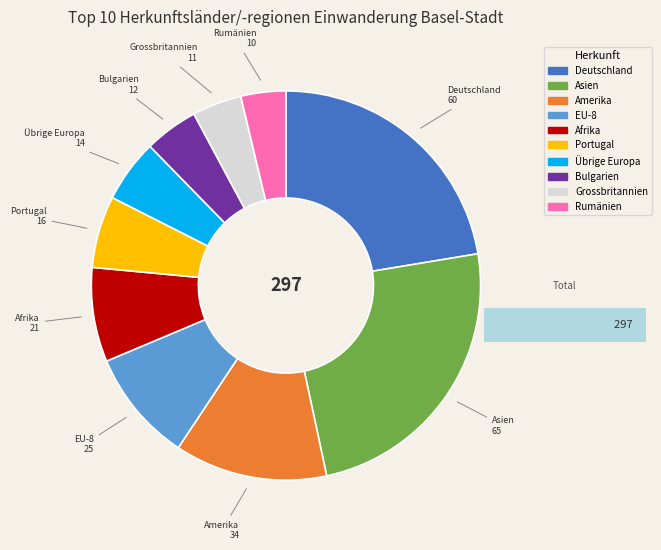

Is it true that Asien is 12% of the pie?

False